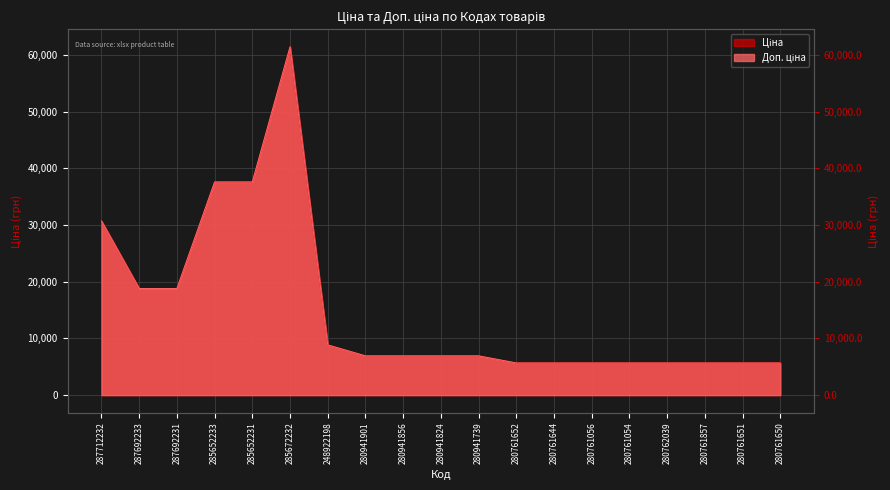

Where is the first local maximum for Ціна?

285672232